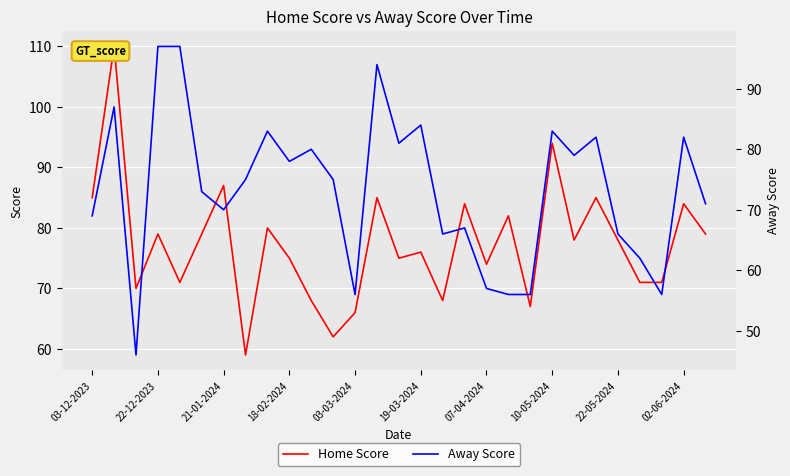

At which label is Home Score closest to 84?

17